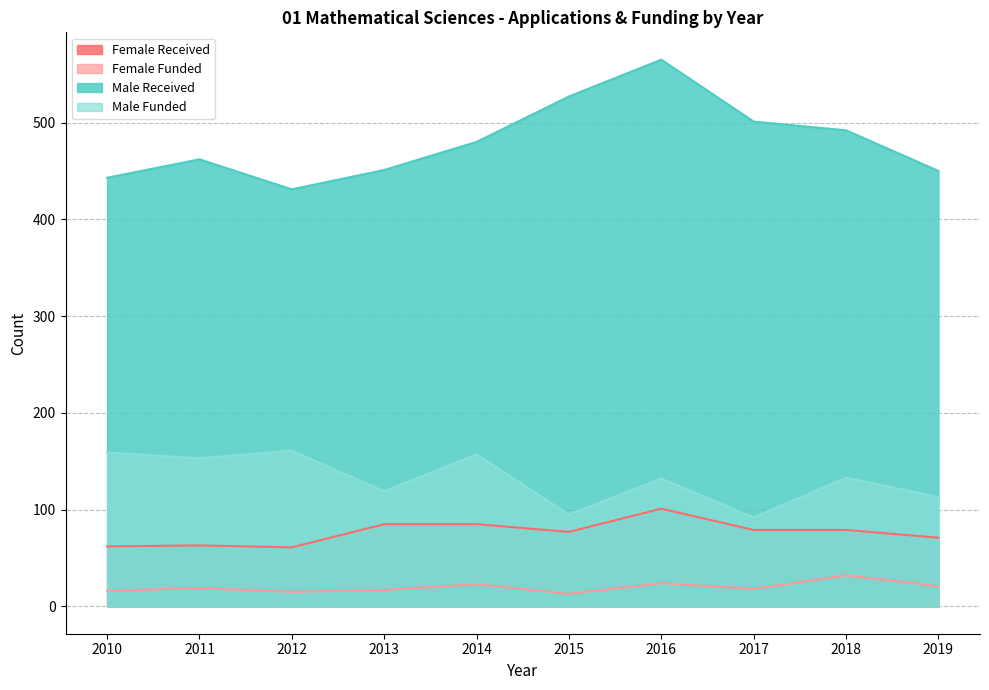

Is the value of Male Funded at 2018 greater than the value of Female Received at 2016?

Yes